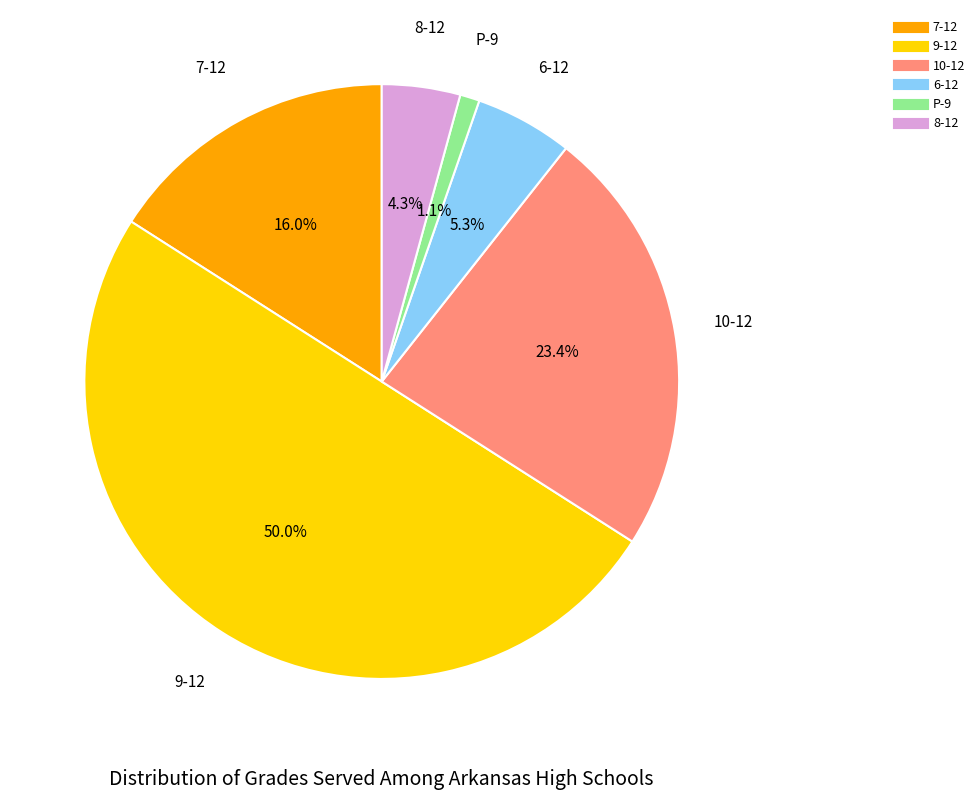

Which category has the biggest portion of the pie?

9-12